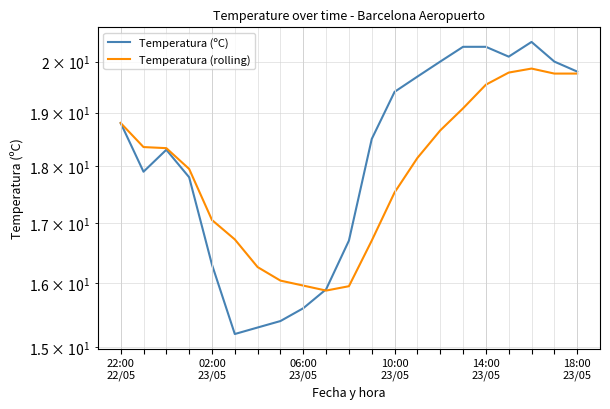

In Temperatura (rolling), how many points are higher than both neighbors (excluding endpoints)?

1